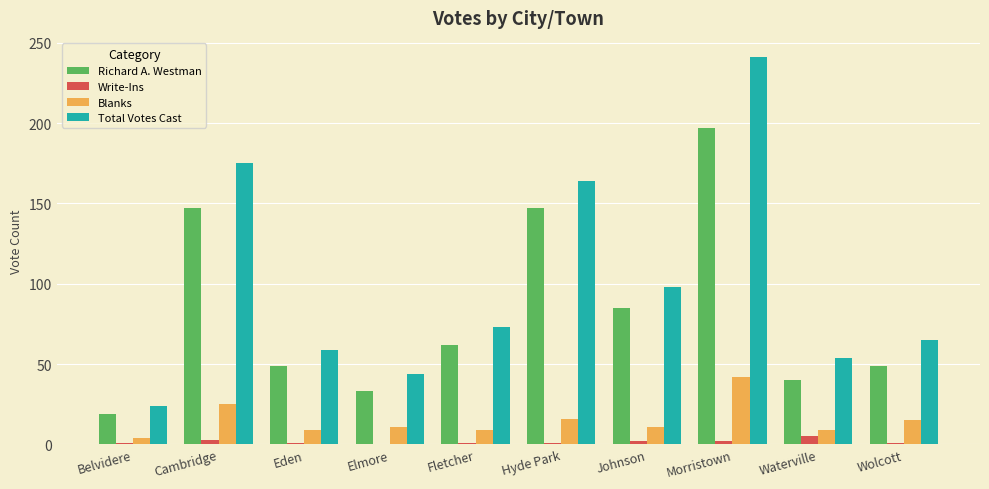

Is the value of Blanks at Hyde Park greater than the value of Write-Ins at Waterville?

Yes